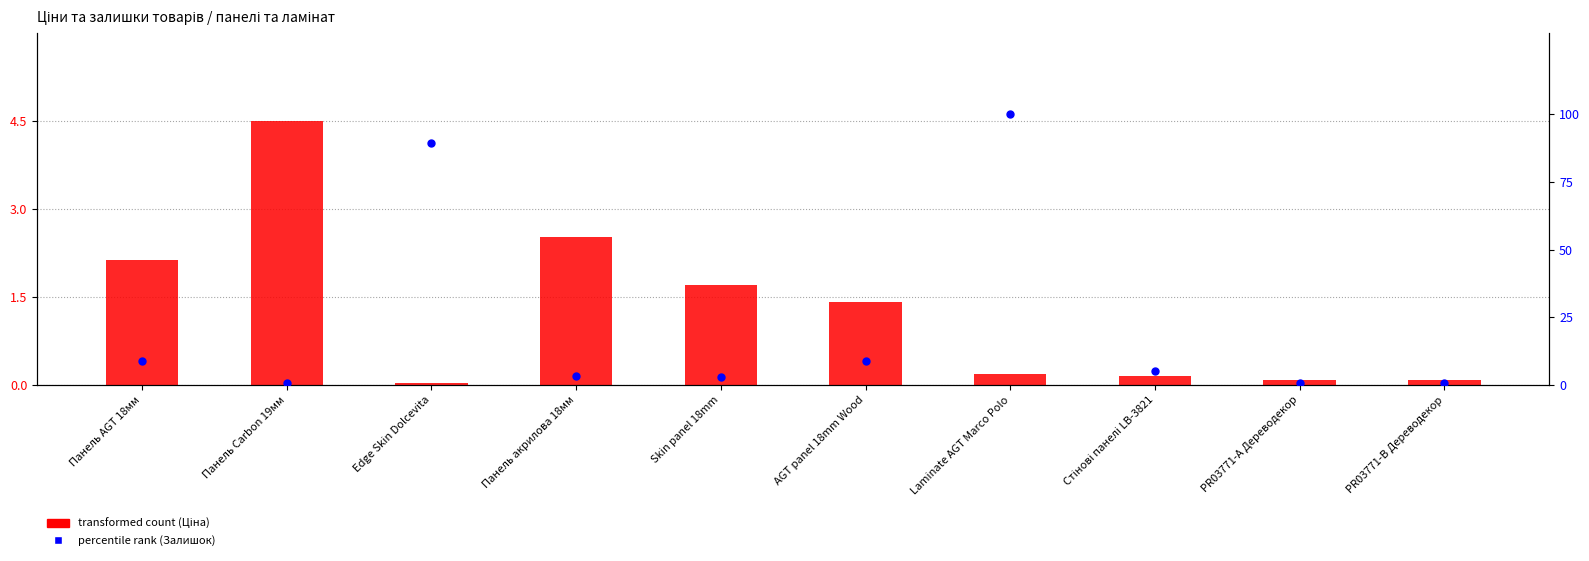

Is the value of transformed count (Ціна) at Стінові панелі LB-3821 greater than the value of percentile rank (Залишок) at AGT panel 18mm Wood?

No